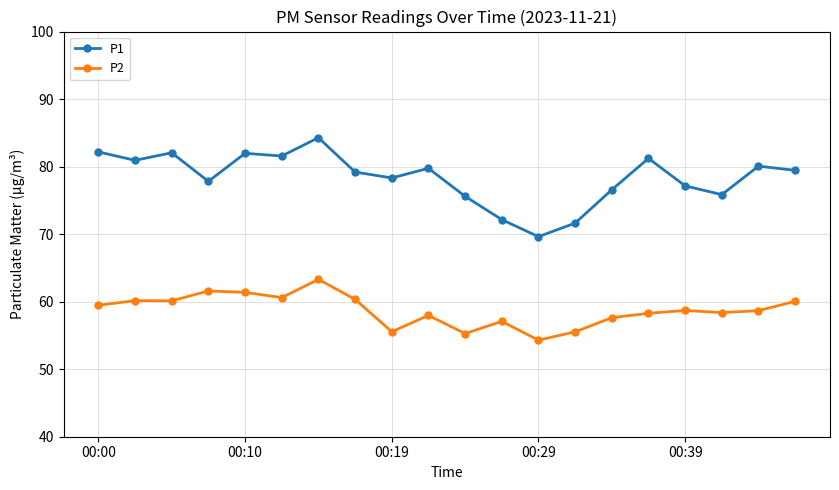

How many lines are shown in the chart?

2